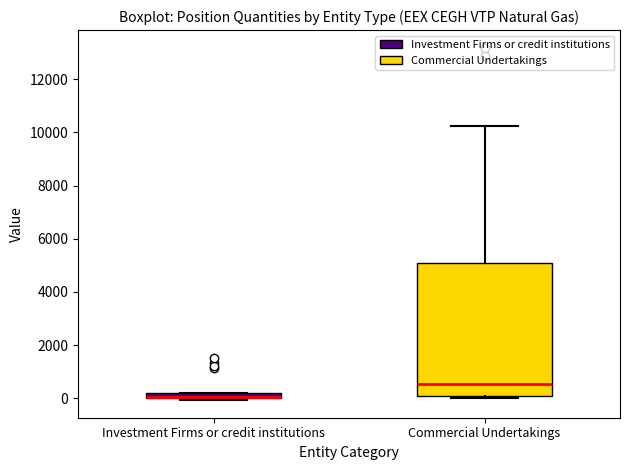

Where is the lower edge of the box for Investment Firms or credit institutions on the y-axis? The values are not printed on the chart, so give them approximately, as read against the axis.

0